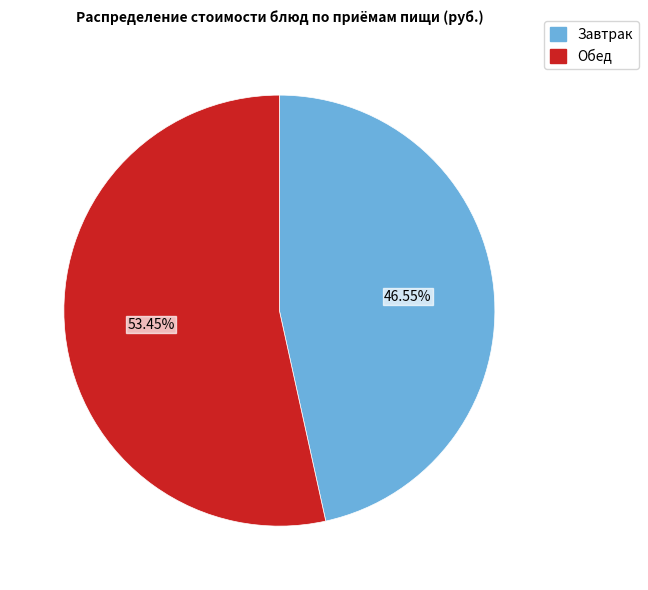

How many slices are in this pie chart?

2